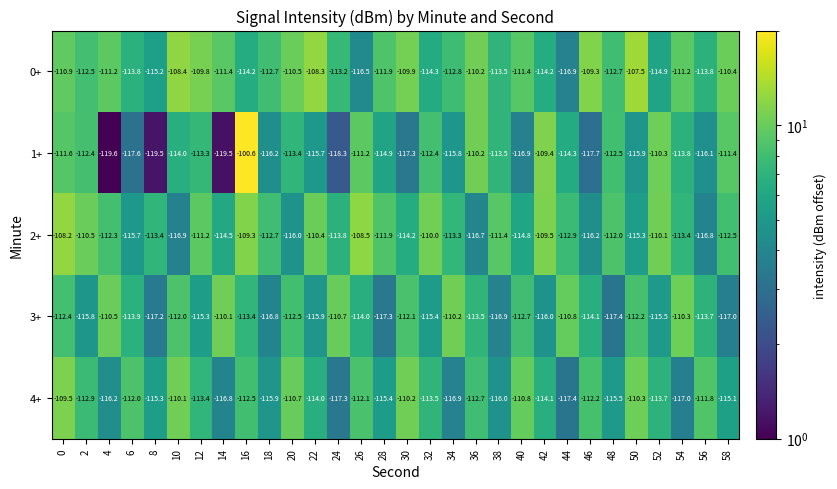

At which category is the sum across all series the highest?

16